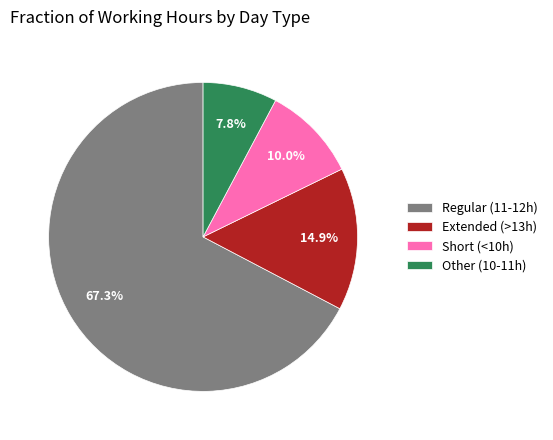

Combined, do Regular (11-12h) and Short (<10h) account for over 50%?

Yes